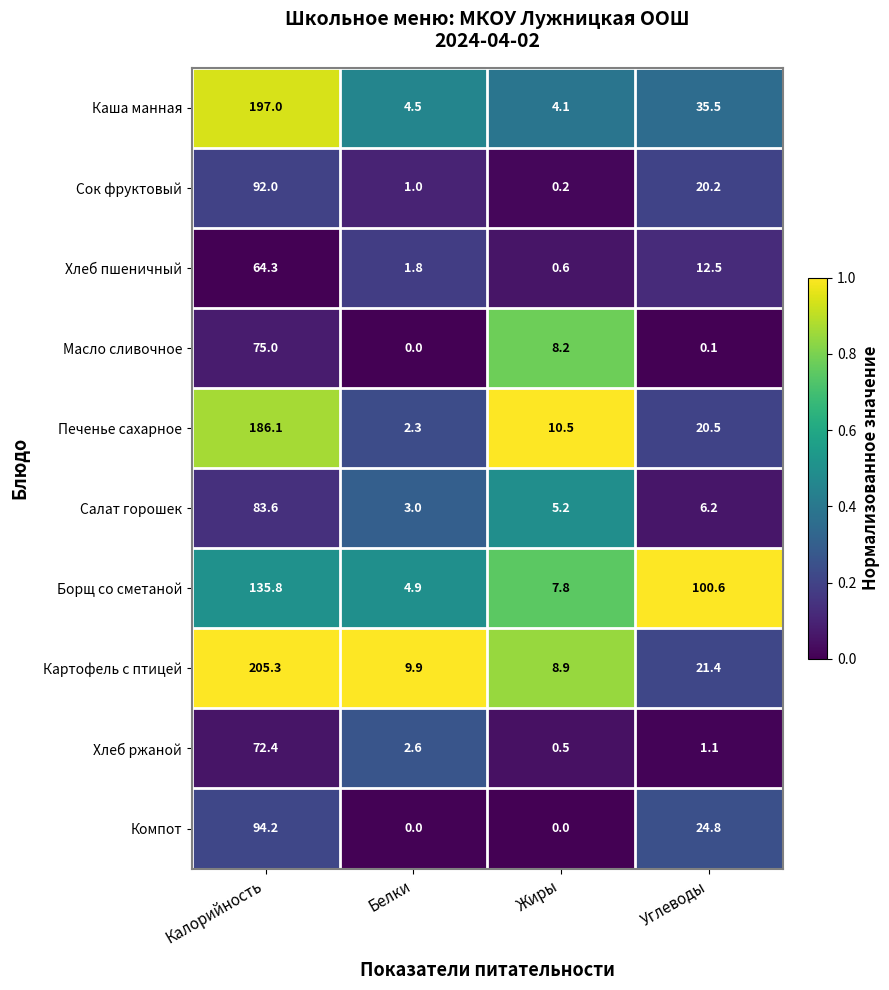

The value of Каша манная at Углеводы is 35.5. True or false?

True